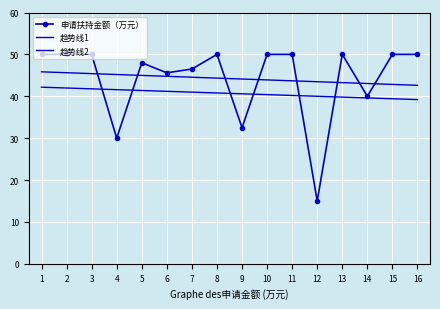

How many lines are shown in the chart?

3